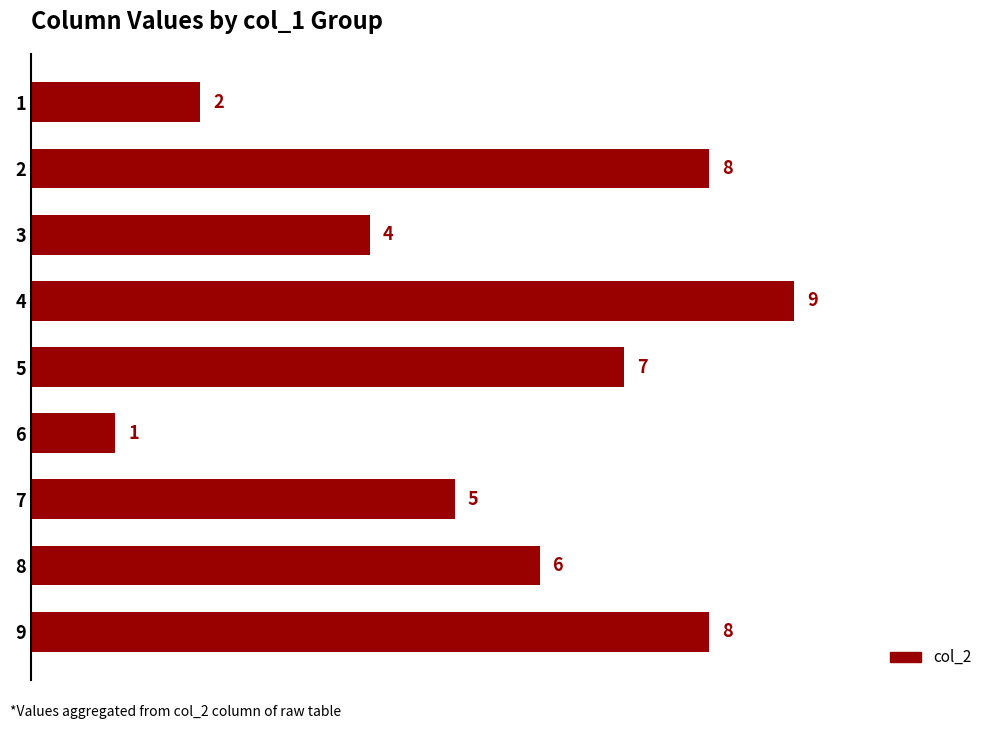

What is the difference between the second highest and minimum values?

7